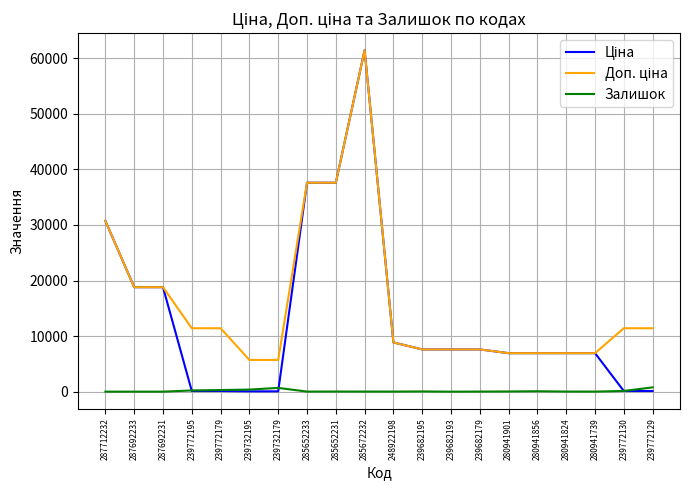

At which category is the sum across all series the highest?

285672232